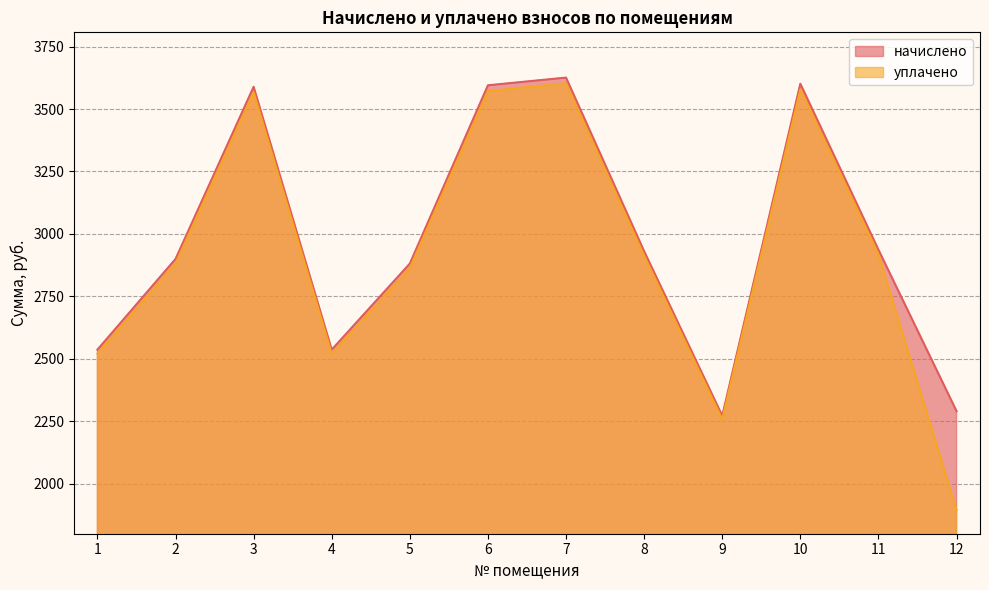

Where is начислено nearest to the value 2948?

11